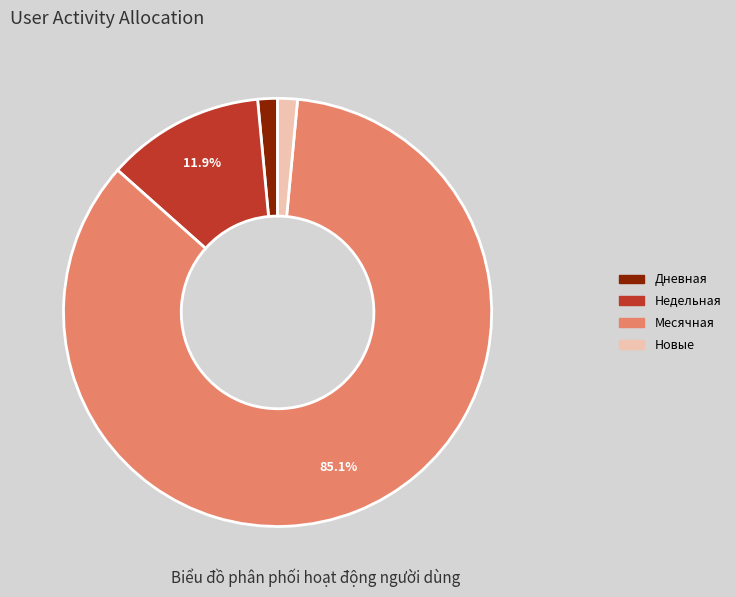

Is there a majority slice in this chart?

Yes